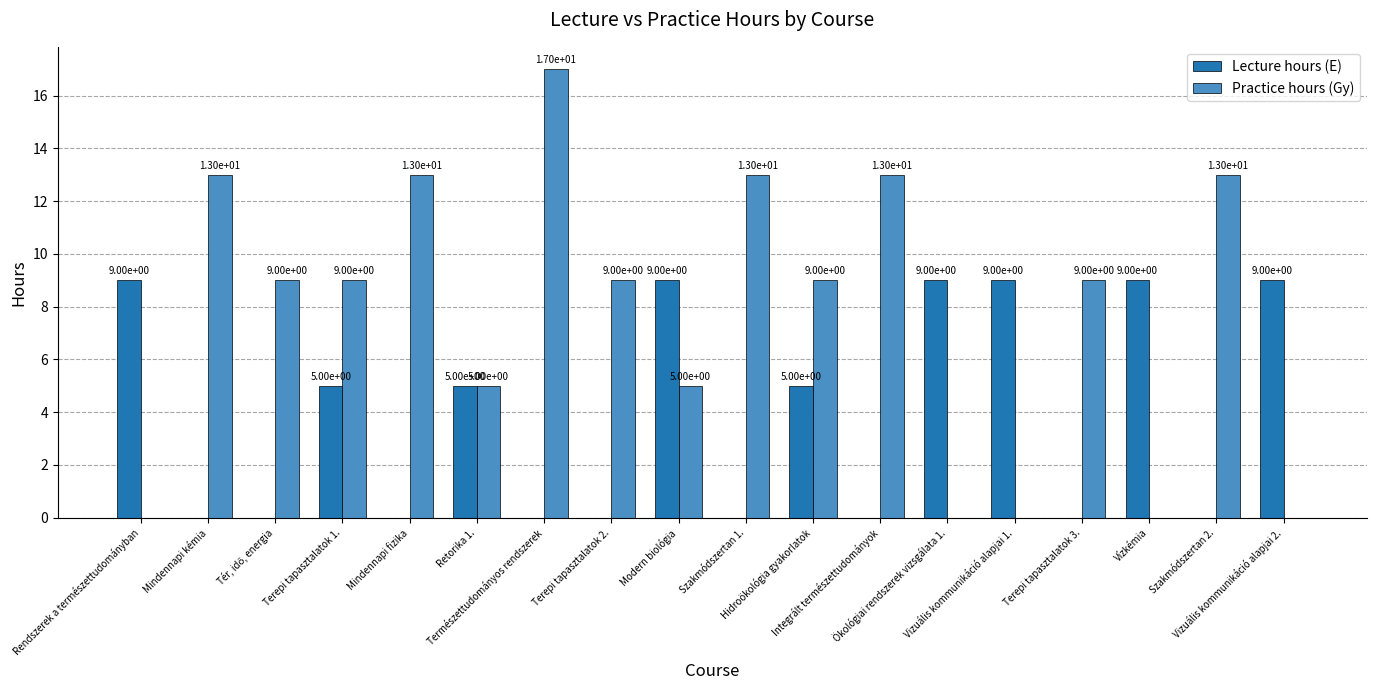

Which series has the largest total across all categories?

Practice hours (Gy)